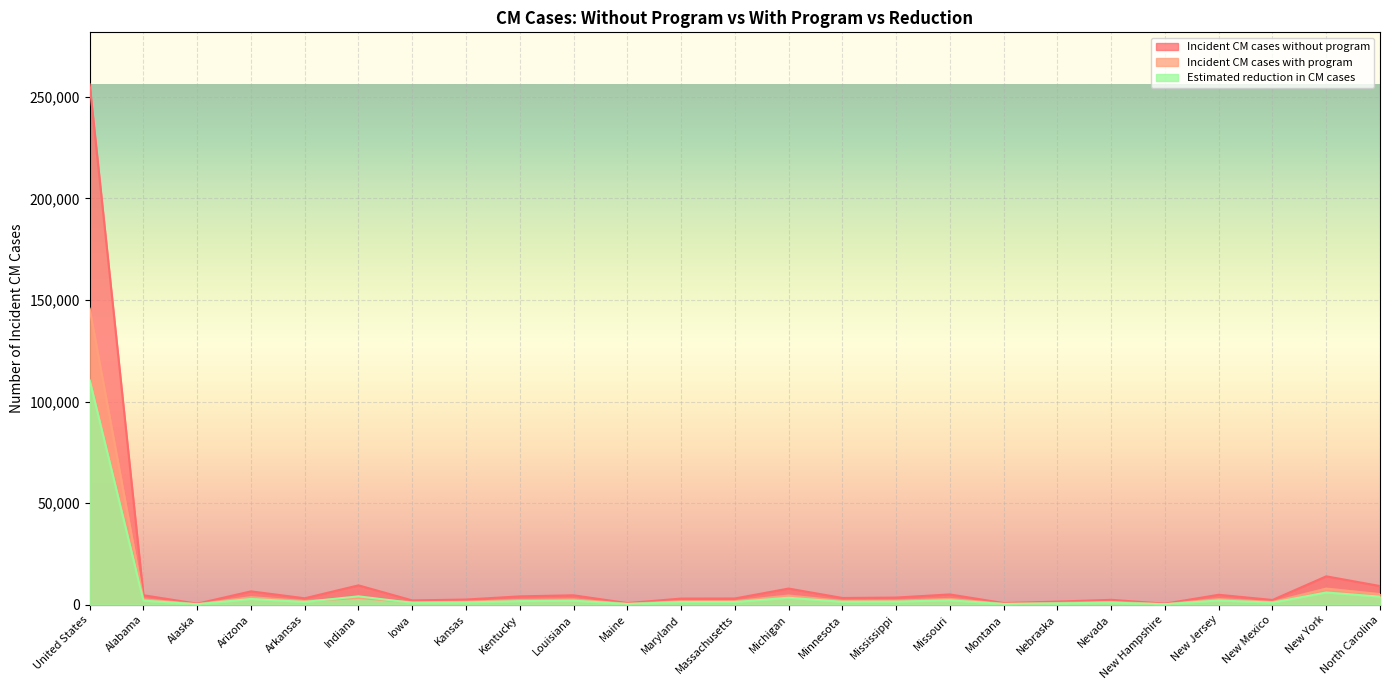

What is the difference between the maximum and minimum values in the Incident CM cases without program series?

255646.3